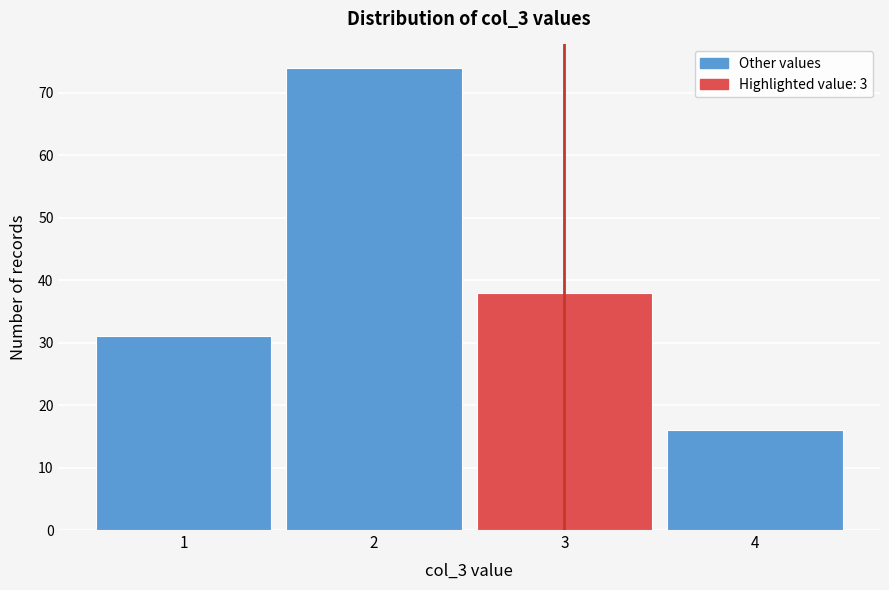

Reading left to right, transcribe all the data shown in this chart.

31	74	38	16